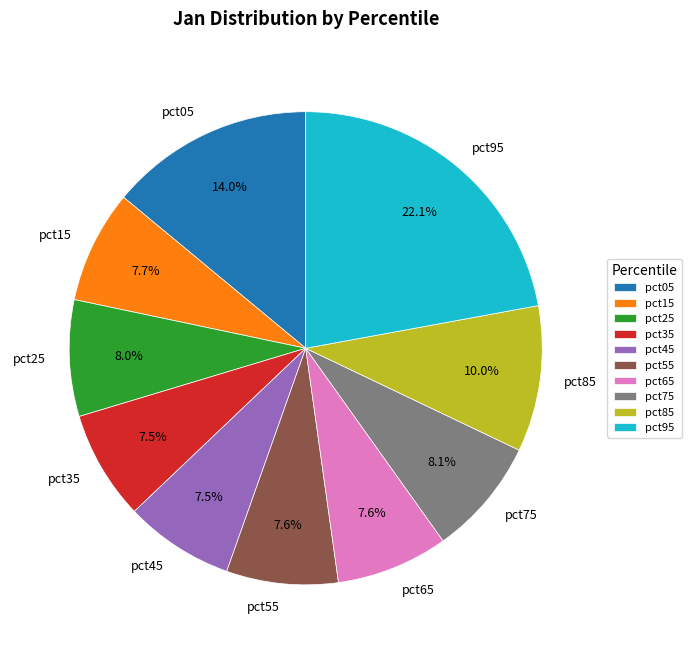

Which slice is the largest?

pct95